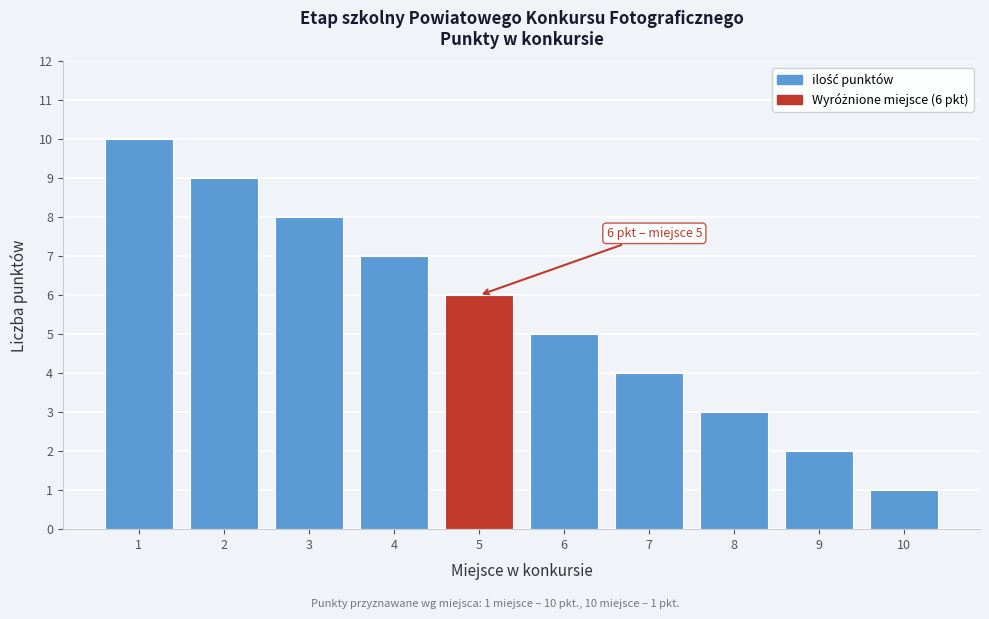

Reading left to right, list all the values displayed in this chart.

10	9	8	7	6	5	4	3	2	1